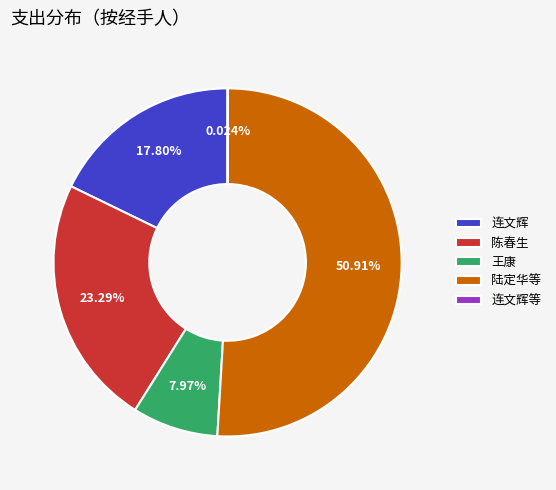

Does any single category account for the majority?

Yes